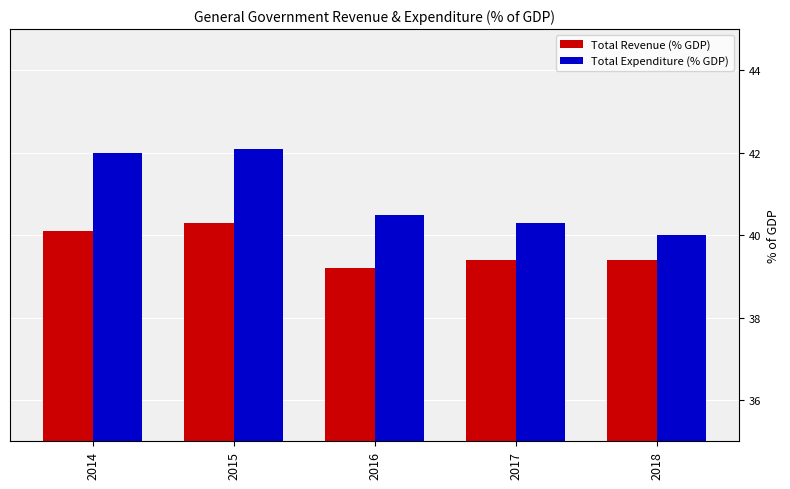

Reading left to right, extract all data points from this chart.

Total Revenue (% GDP): 2014=40.1	2015=40.3	2016=39.2	2017=39.4	2018=39.4
Total Expenditure (% GDP): 2014=42.0	2015=42.1	2016=40.5	2017=40.3	2018=40.0